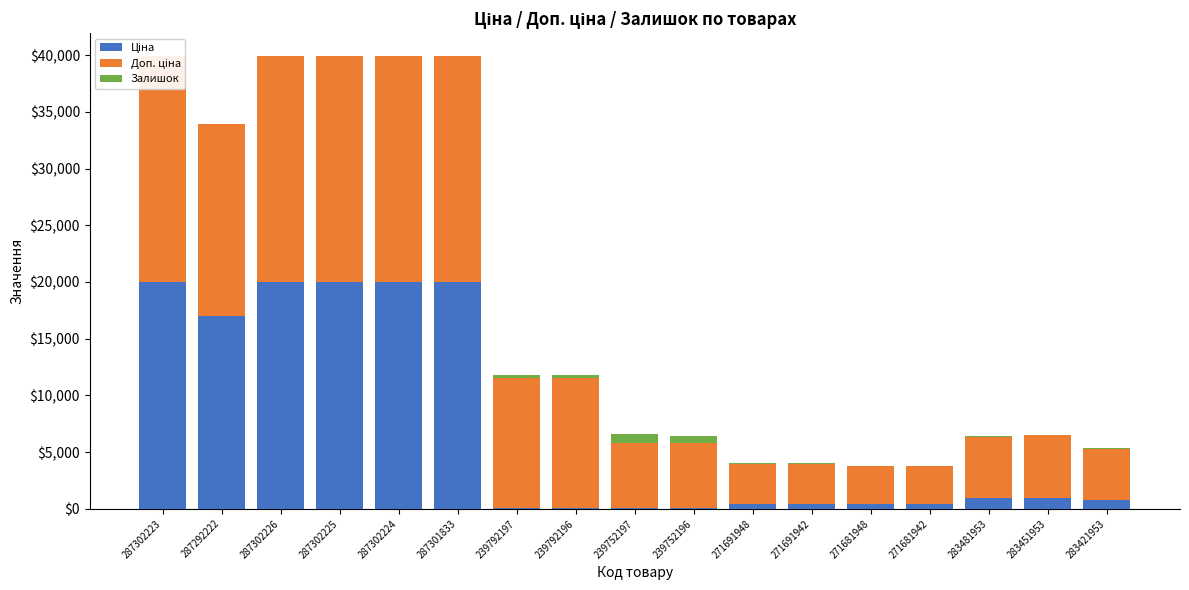

What is the average value of the Ціна series?

7144.5